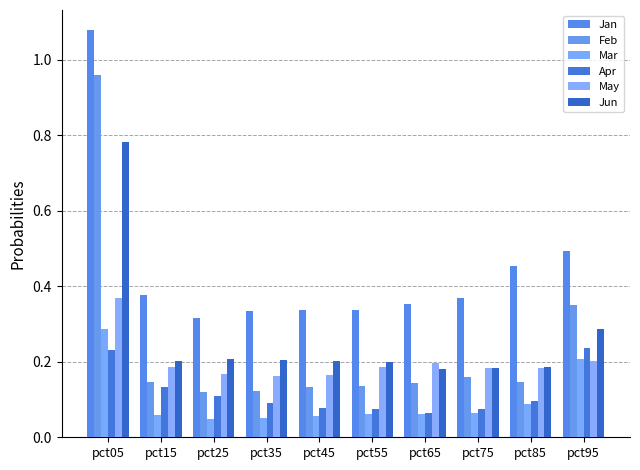

List the series in order of their peak value, highest first.

Jan, Feb, Jun, May, Mar, Apr